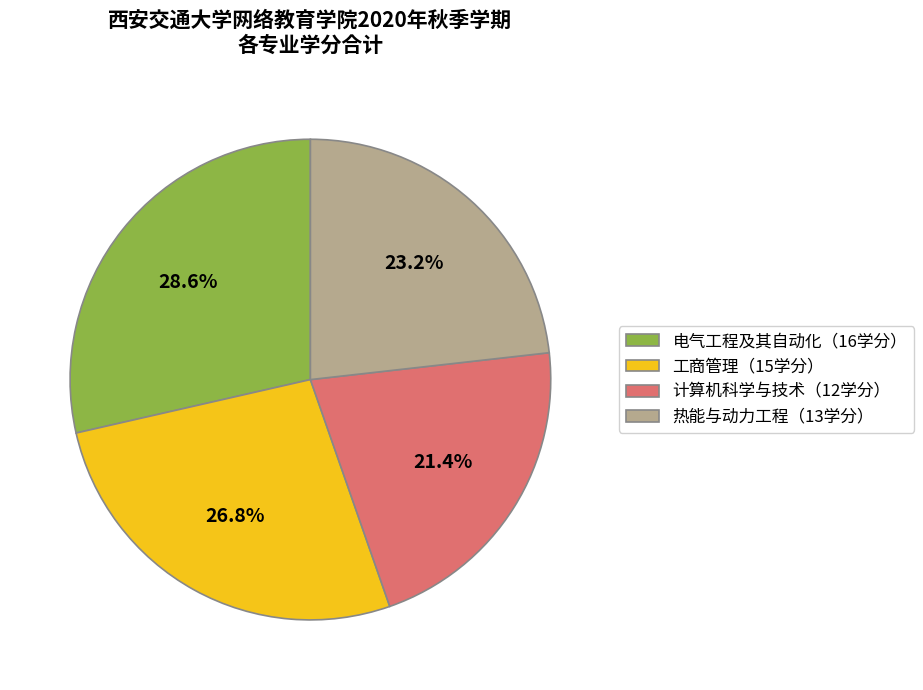

Do 计算机科学与技术（12学分） and 工商管理（15学分） together represent more than half of the pie?

No